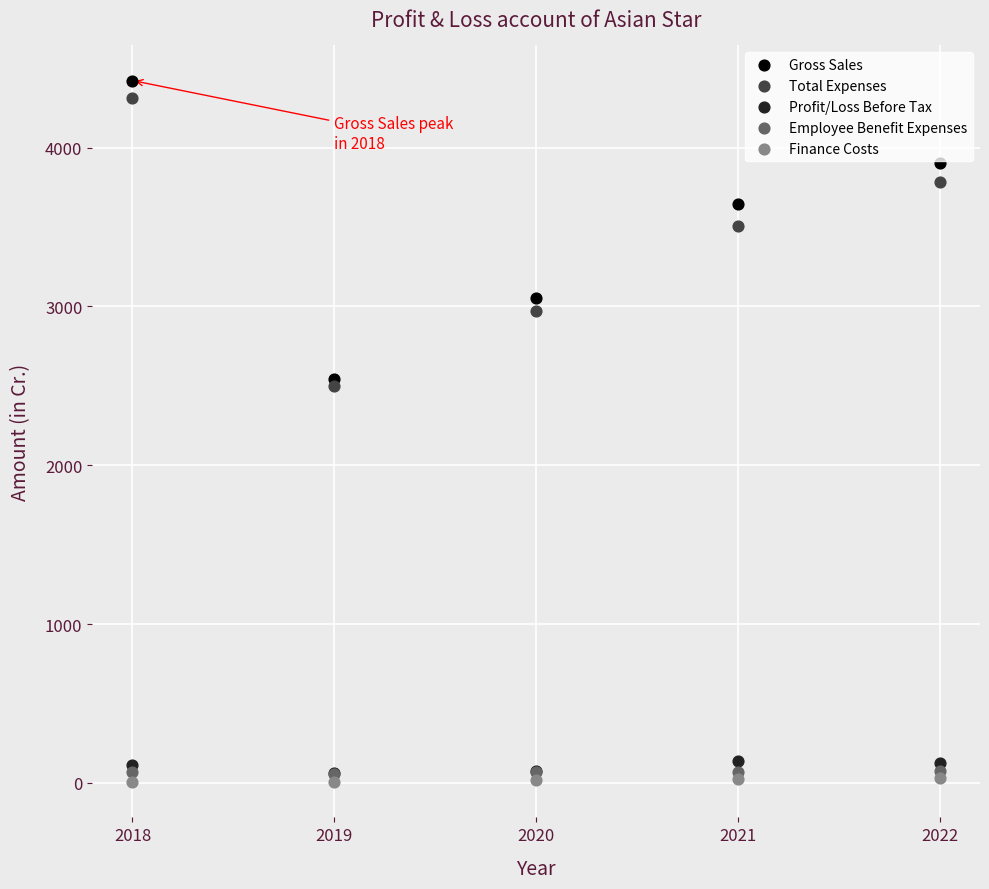

What are all the series names shown in the legend?

Gross Sales, Total Expenses, Profit/Loss Before Tax, Employee Benefit Expenses, Finance Costs